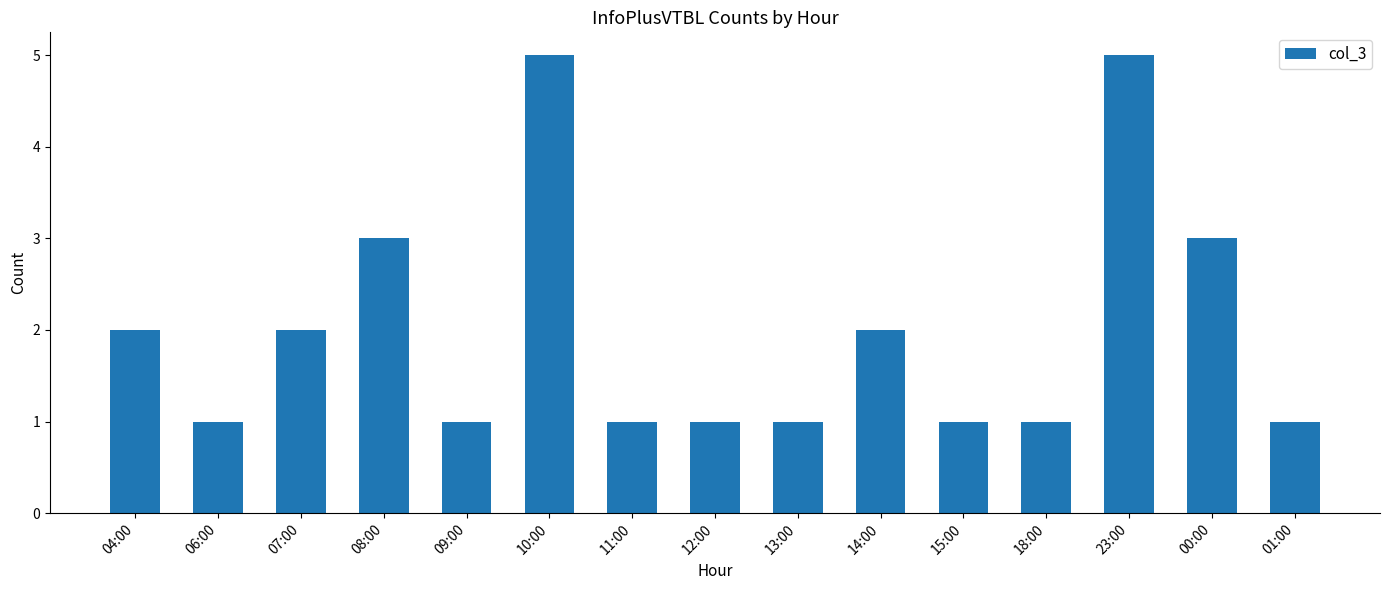

True or false: the data shows 2 at 04:00.

True